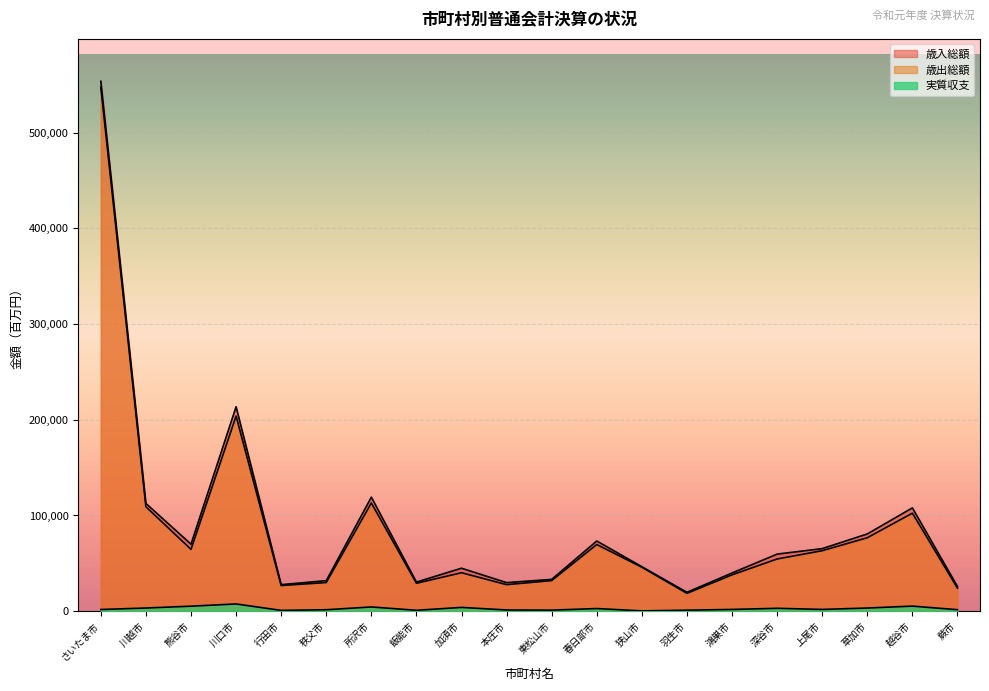

True or false: 歳入総額 has more than 0 points higher than both neighbors.

True